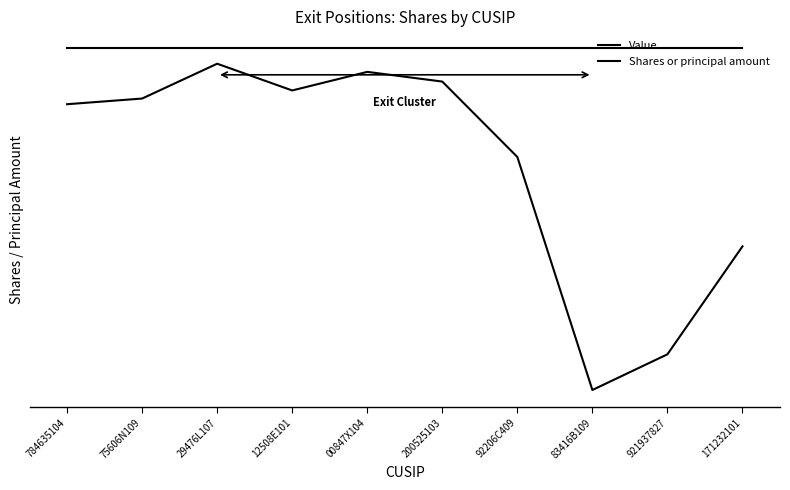

Is this an area chart (filled region under the line)?

No